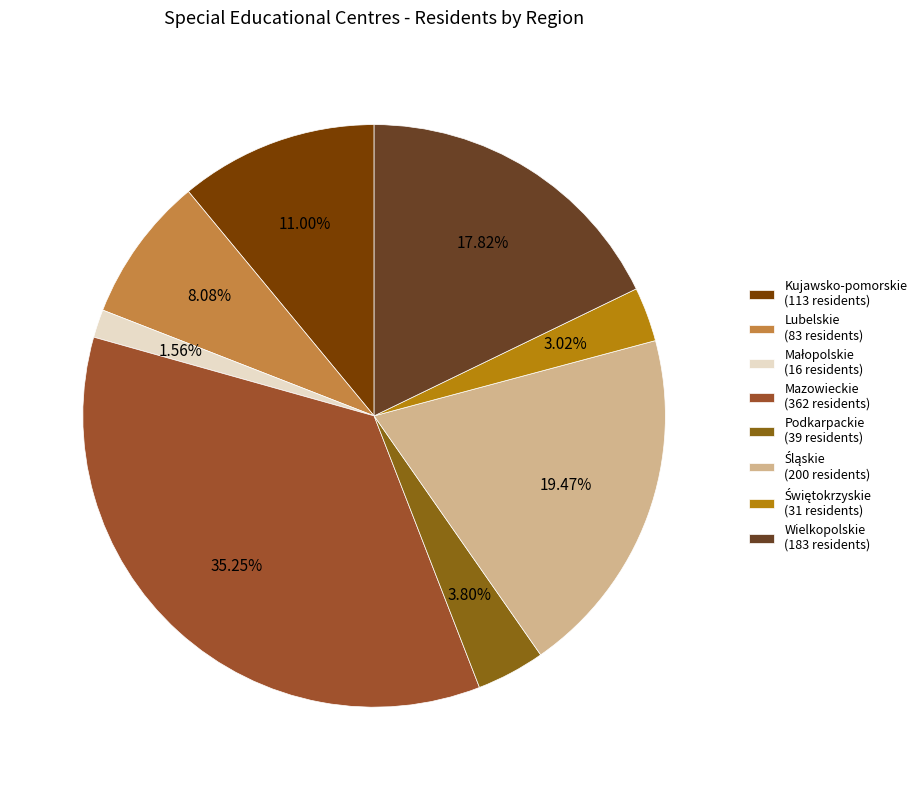

How many slices are in this pie chart?

8